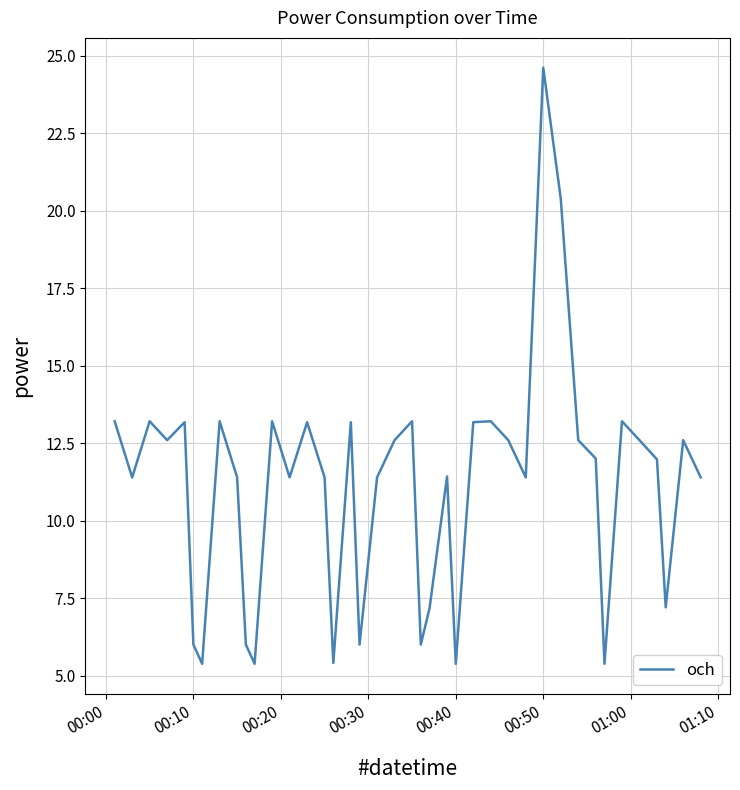

What is the difference between the maximum and minimum values?

19.2